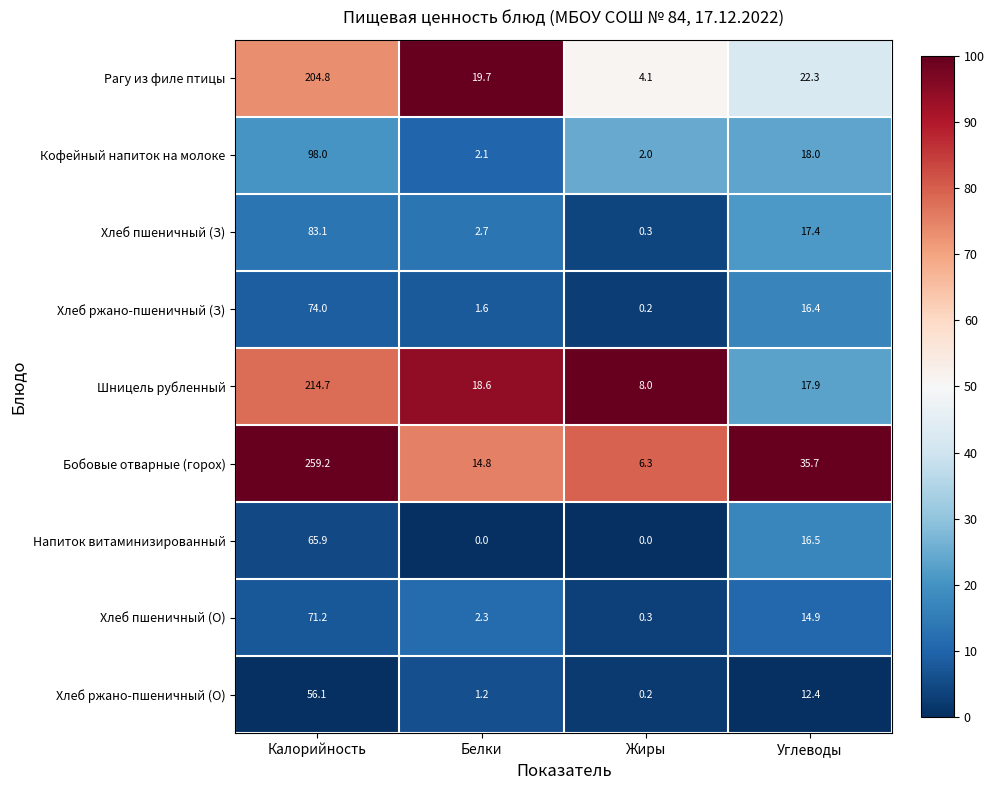

Between Калорийность and Белки, which series saw the biggest shift?

Бобовые отварные (горох)